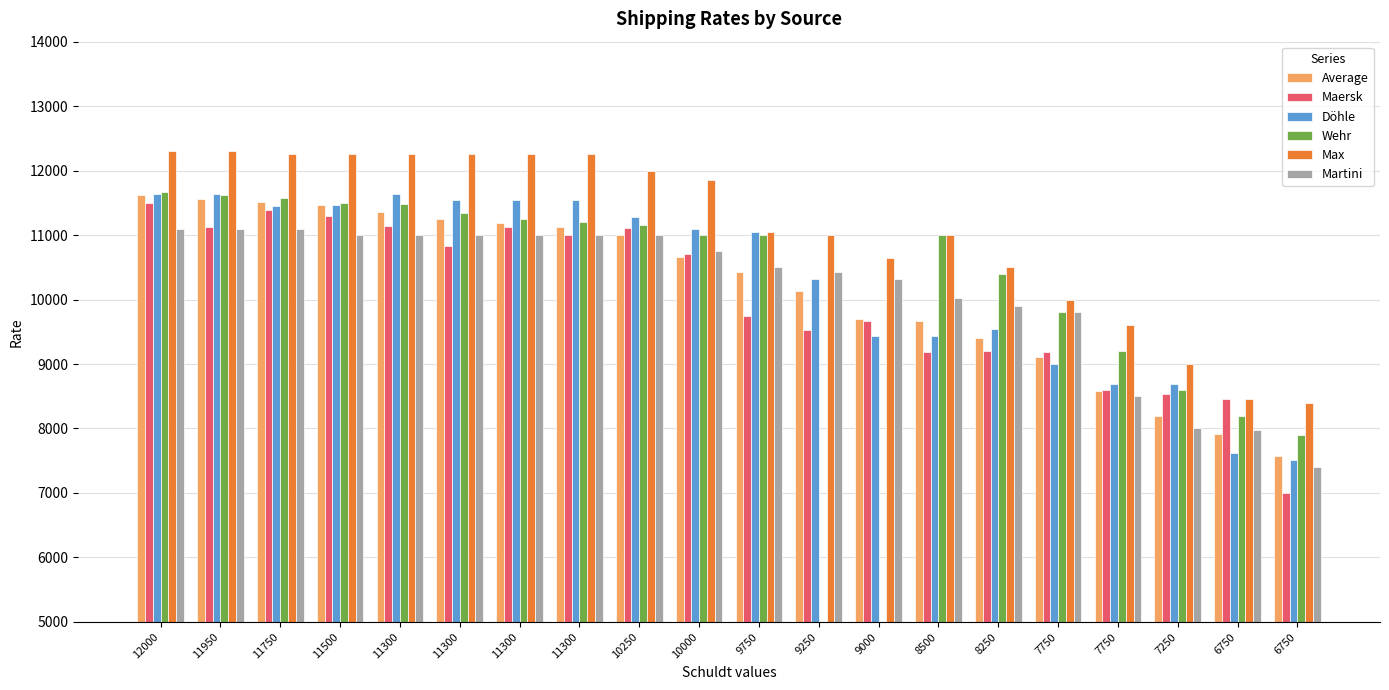

Which label corresponds to the largest value in the chart?

12000